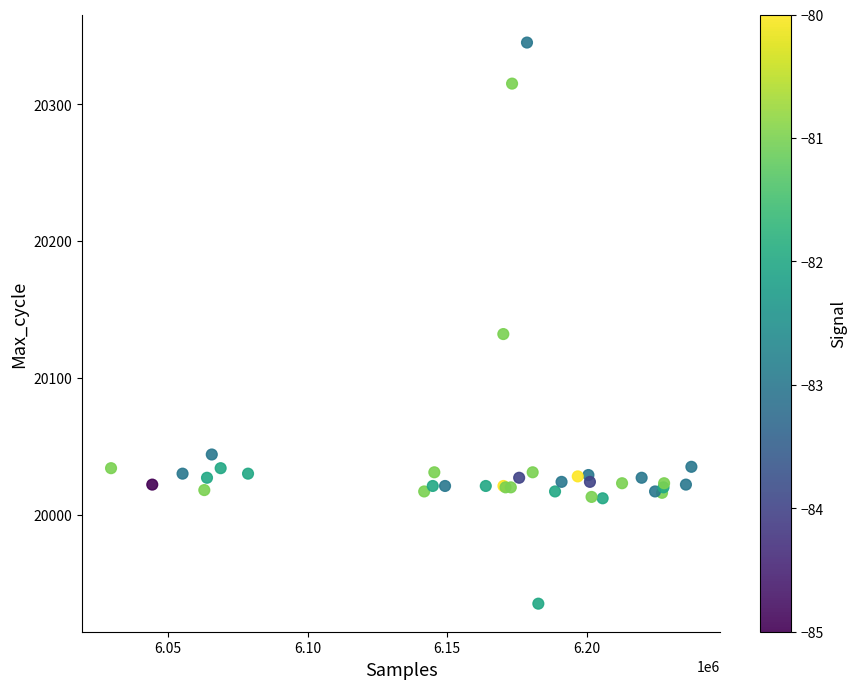

What Y value in the scatter plot is closest to 20140?

20132